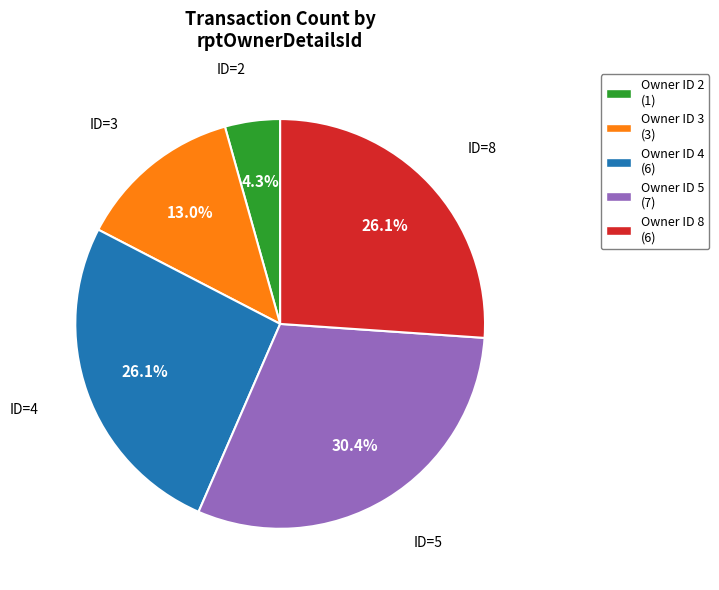

What percentage is NOT represented by Owner ID 8 (6)?

73.9%